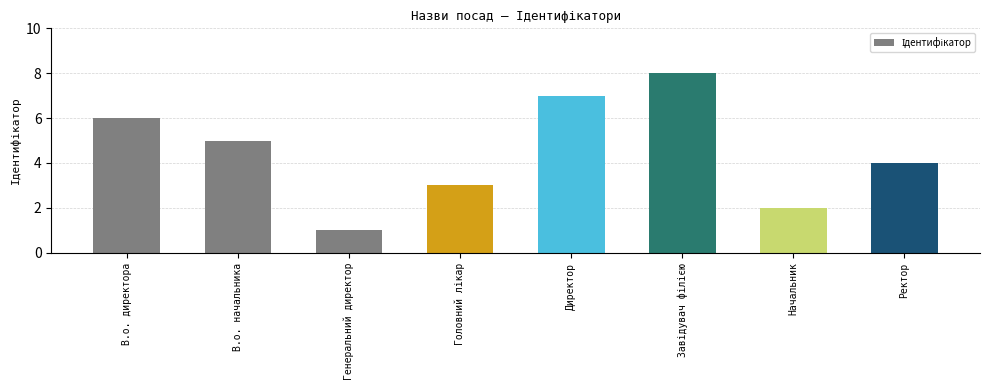

Reading right to left, list all the values displayed in this chart.

4	2	8	7	3	1	5	6